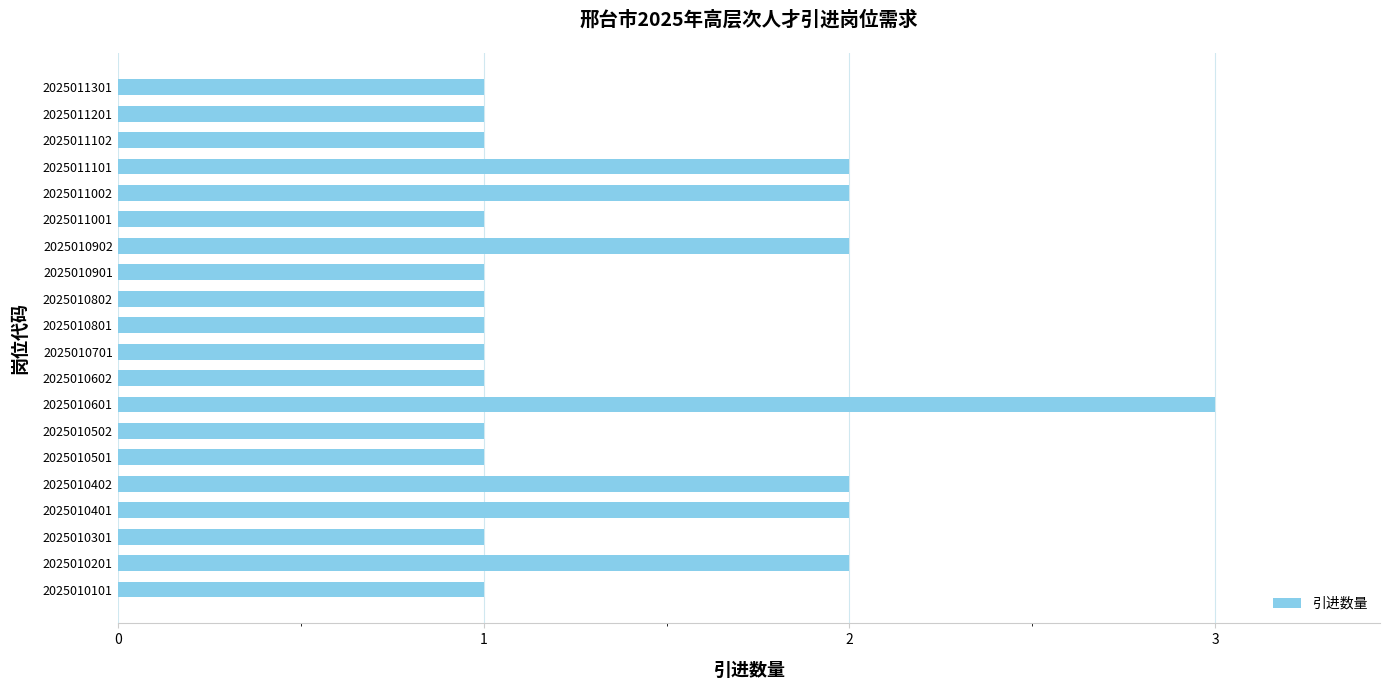

Is it true that the value at 2025010502 is 2?

False